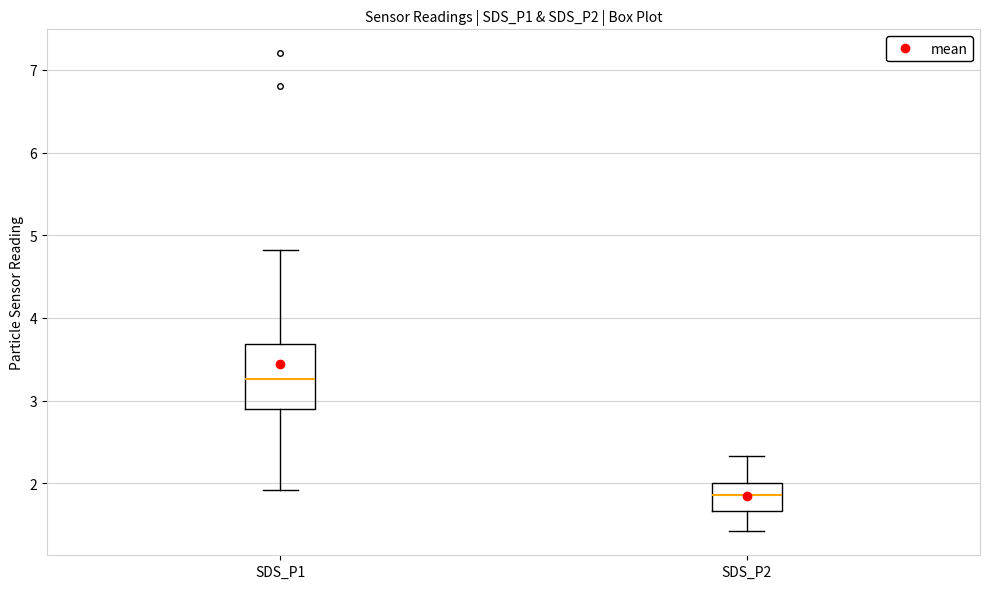

Reading left to right, read every box against the y-axis: the position of its median line, the range the box covers, and the ends of its whiskers. The values are not printed on the chart, so give them approximately, as read against the axis.

SDS_P1: median 3.3, box 2.9 to 3.7, whiskers 1.9 to 4.8
SDS_P2: median 1.9, box 1.7 to 2.0, whiskers 1.4 to 2.3